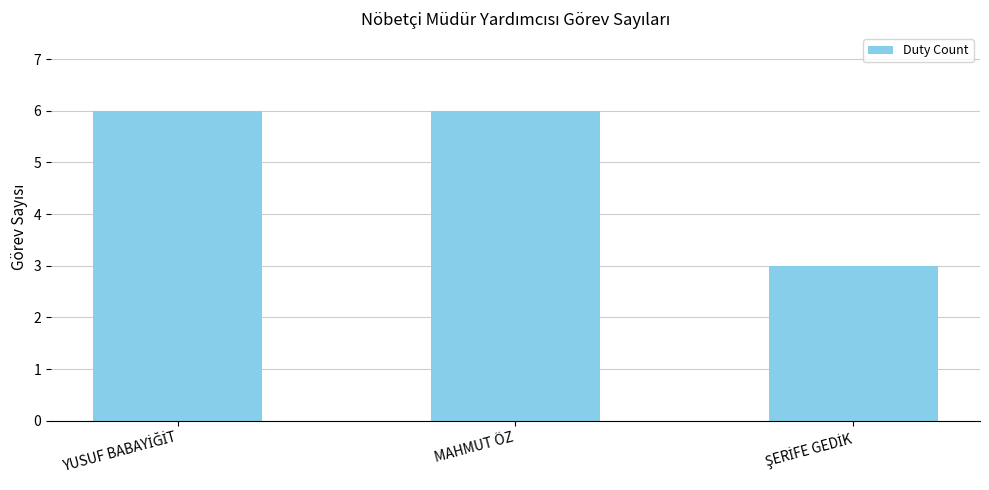

What is the label of the 2nd bar from the right?

MAHMUT ÖZ